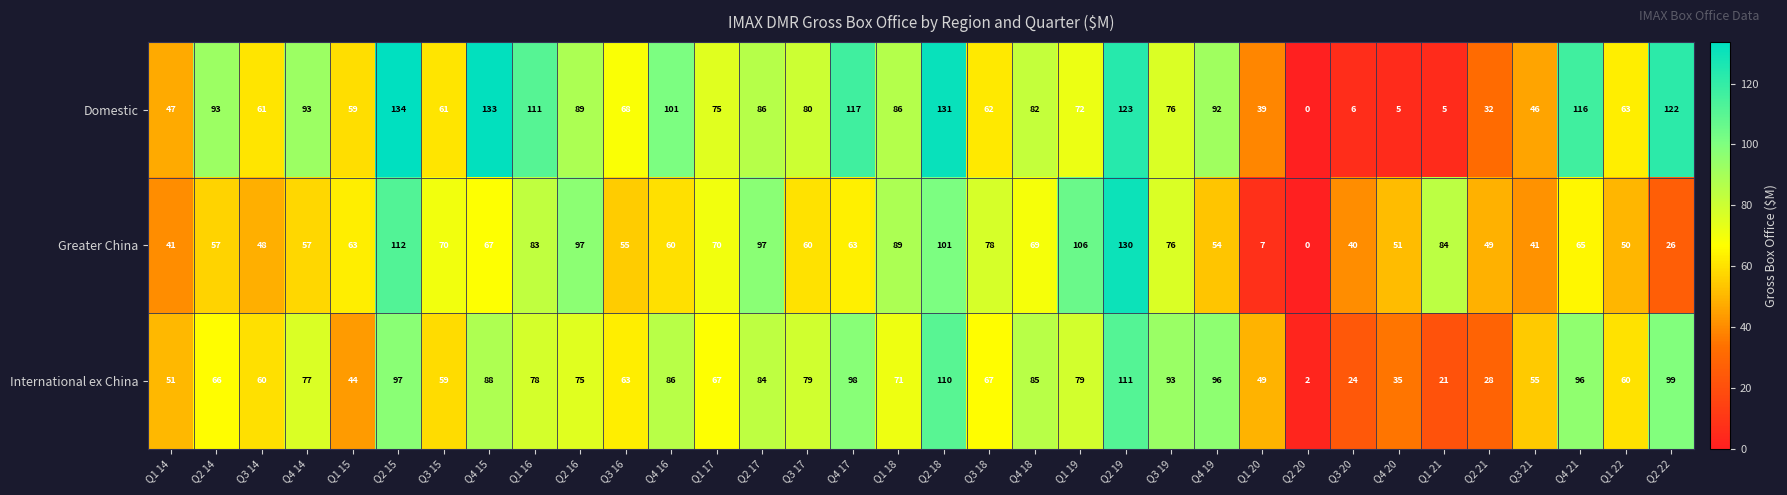

Count the number of data series in this chart.

3